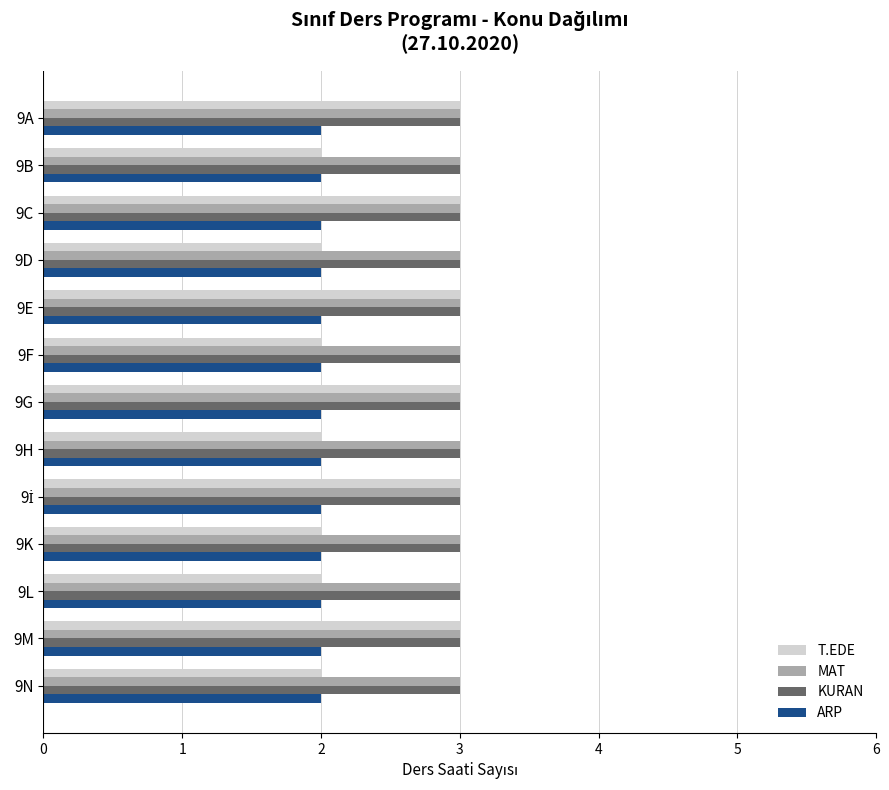

Between 9B and 9E, which series saw the biggest shift?

T.EDE